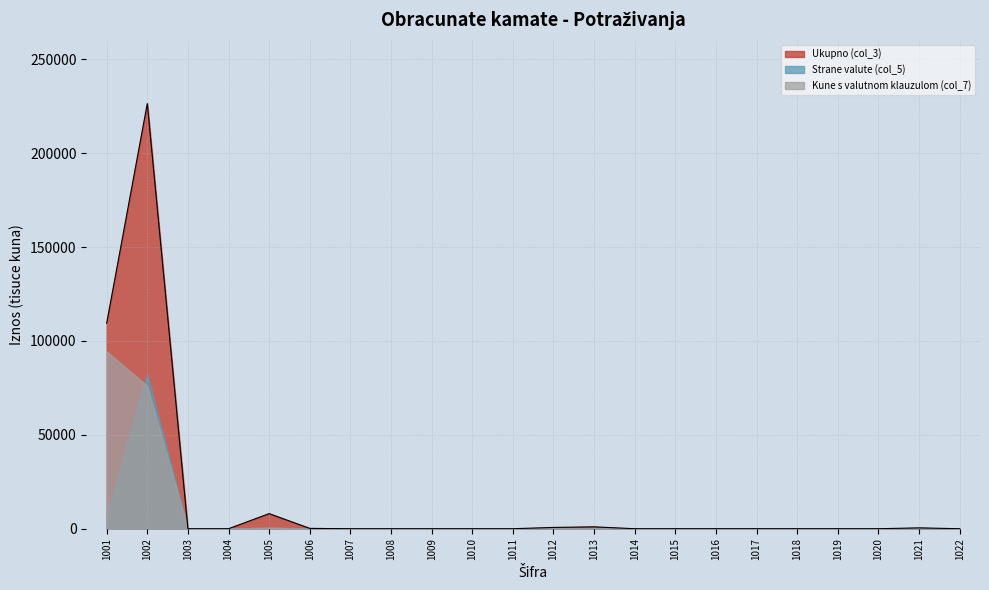

How many data points does each series have?

22